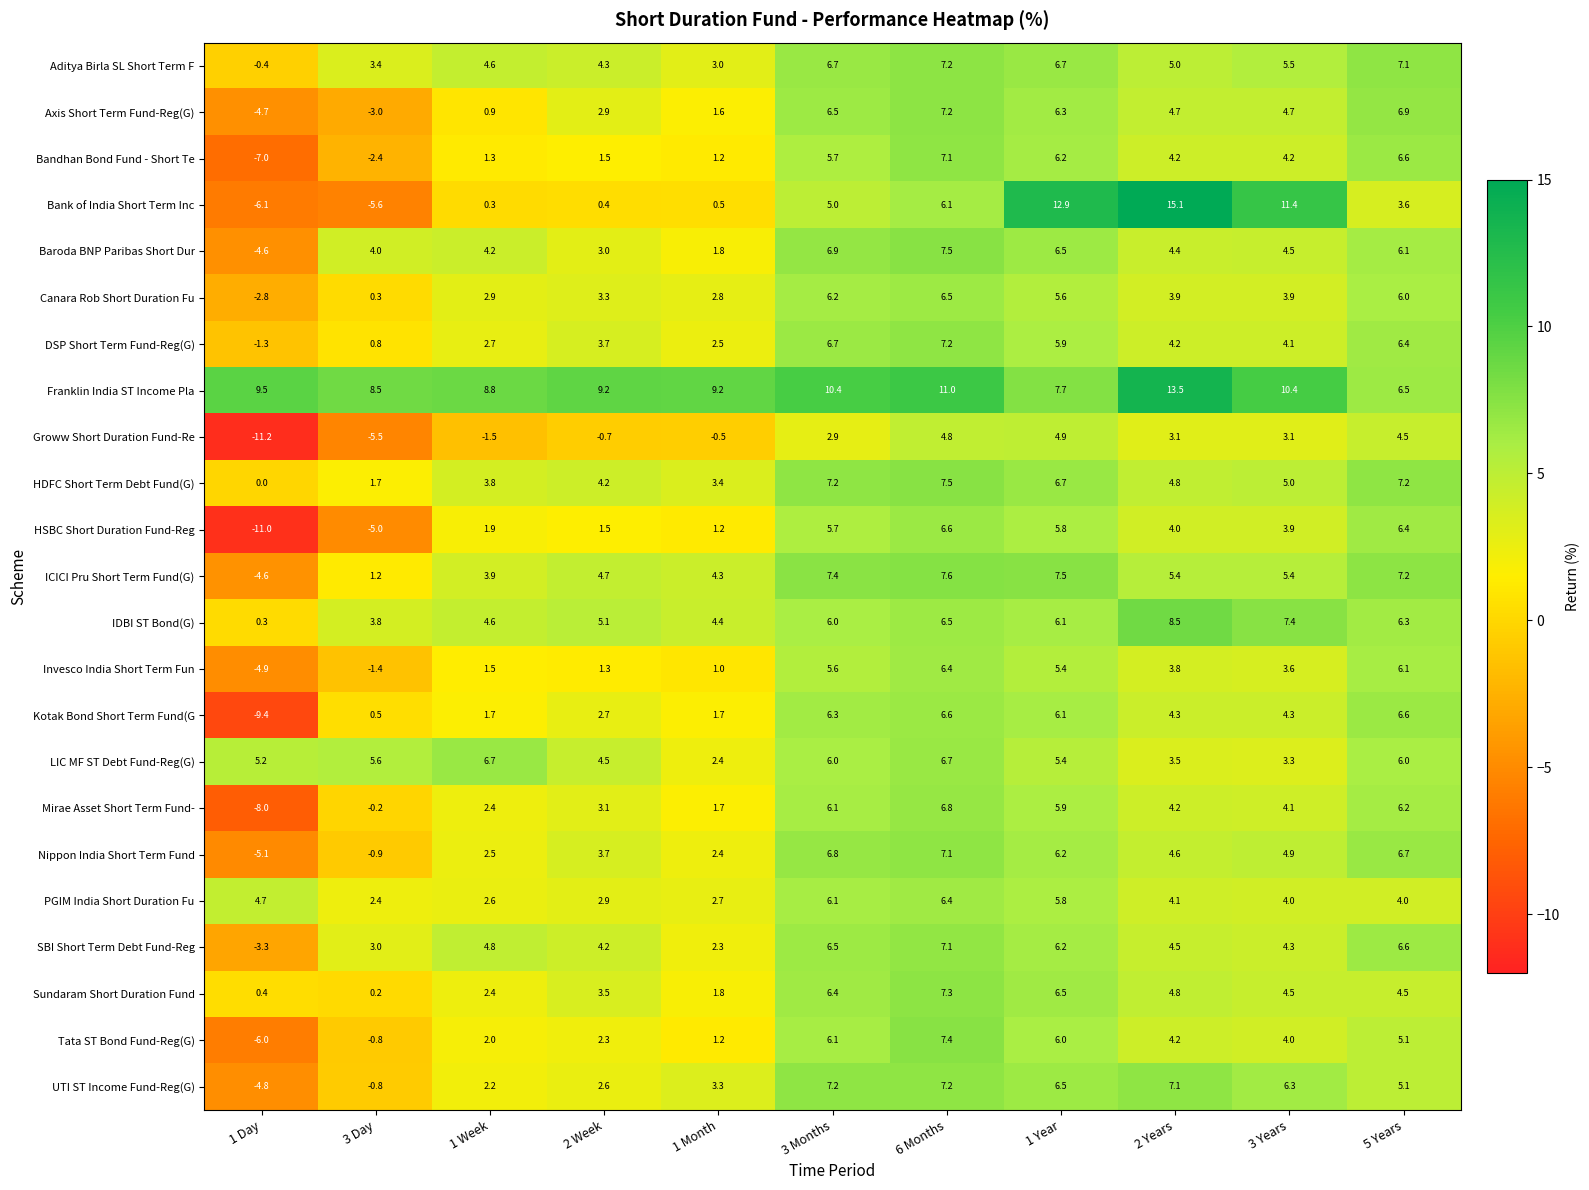

What is the difference between the Axis Short Term Fund-Reg(G) values at 2 Years and 5 Years?

2.2